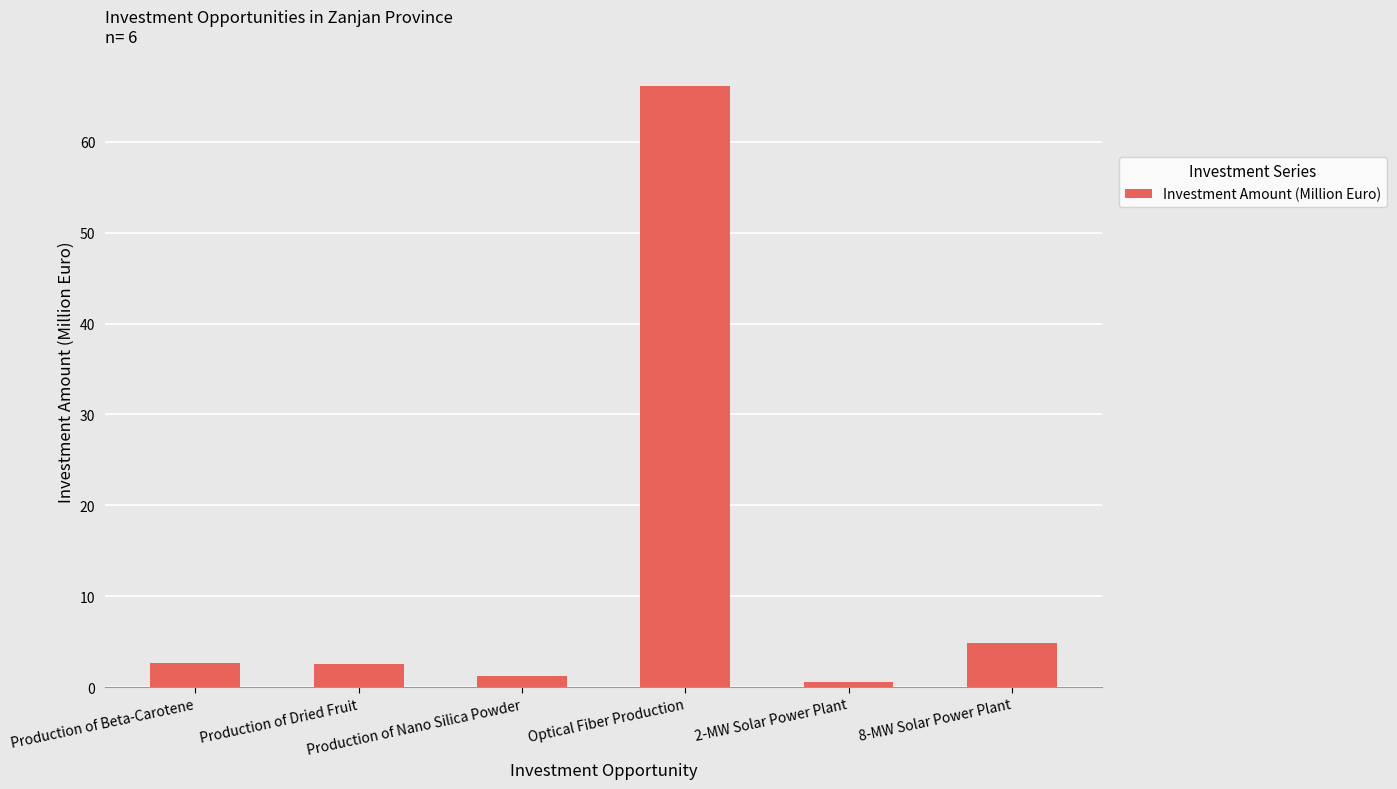

What is the value of the 1st bar from the left?

2.7